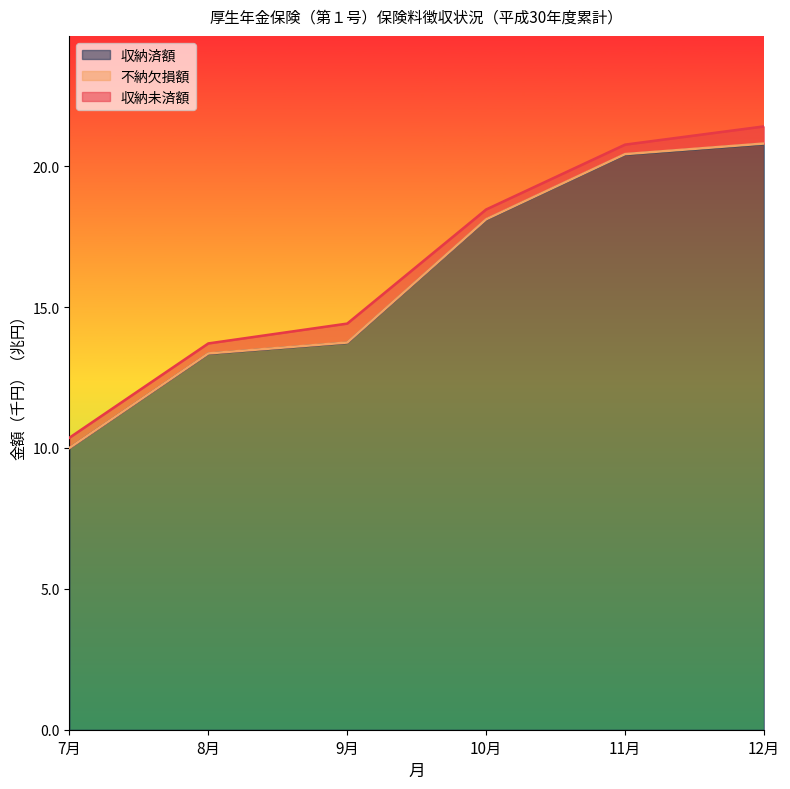

At which category does the chart reach its peak across all series?

12月